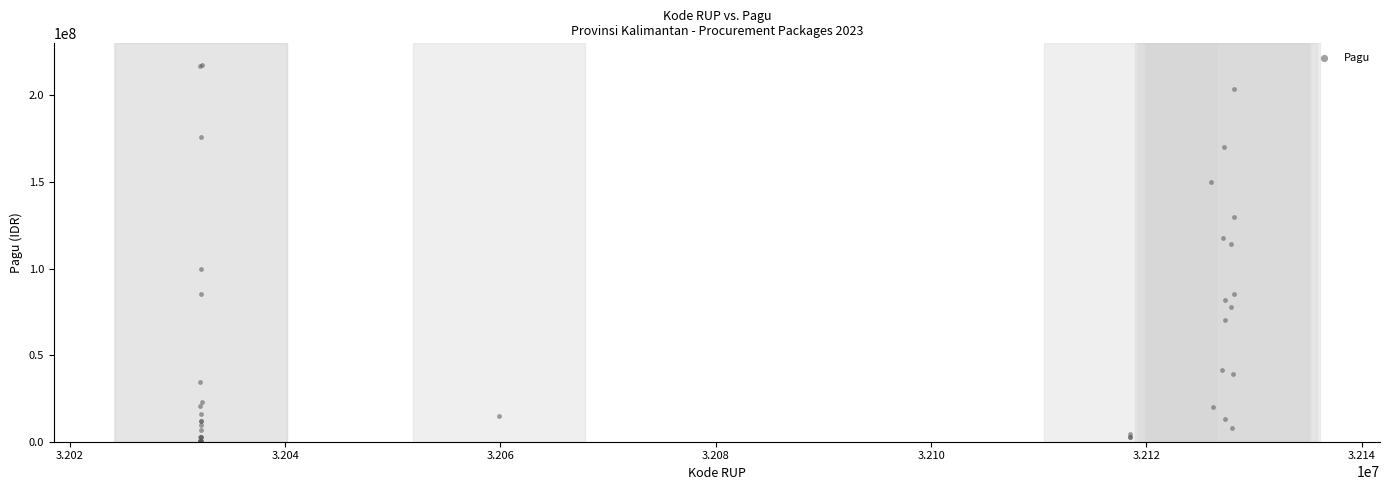

What Y value in the scatter plot is closest to 108830000?

114296000